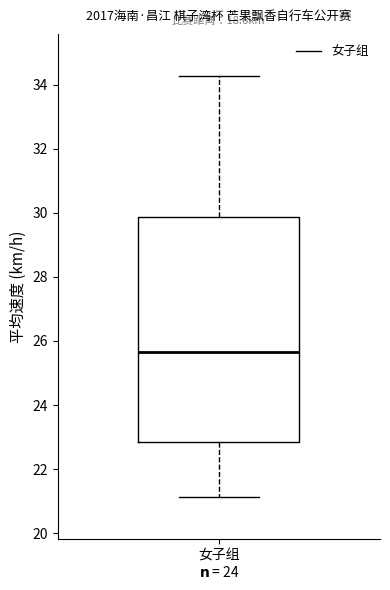

Transcribe this box plot: give where the median line is, the range the box spans, and where the two whiskers end, as read against the y-axis. The values are not printed on the chart, so give them approximately, as read against the axis.

median 25.6, box 22.8 to 29.8, whiskers 21.2 to 34.2